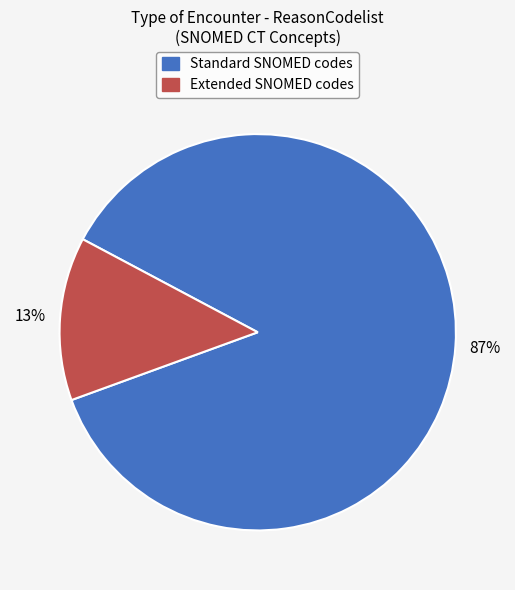

Does any single category account for the majority?

Yes